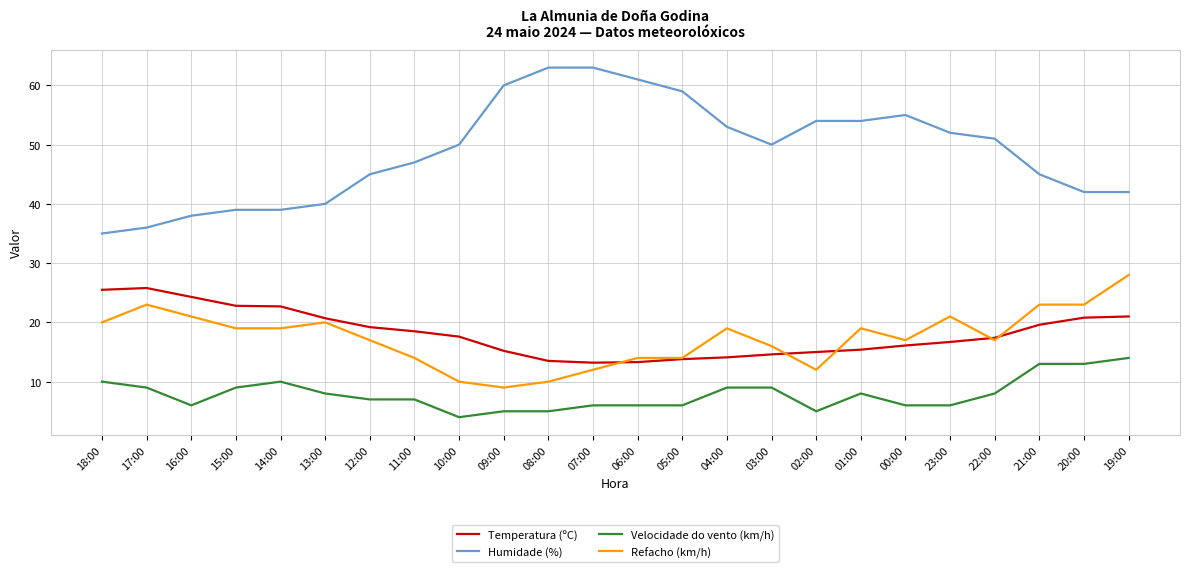

What position from the left is 11:00?

8